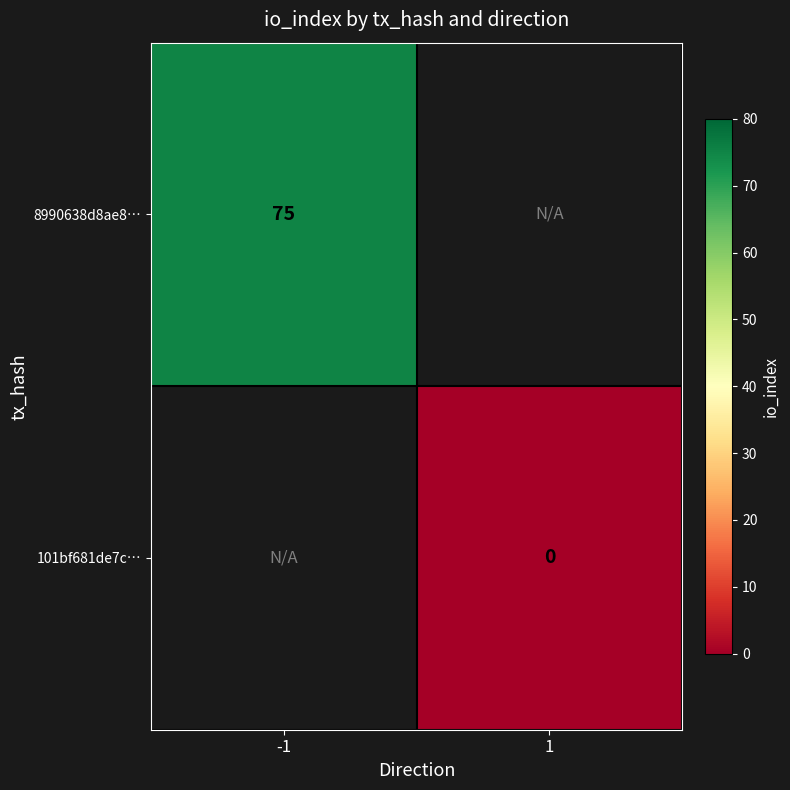

Between 1 and -1, which is larger?

-1